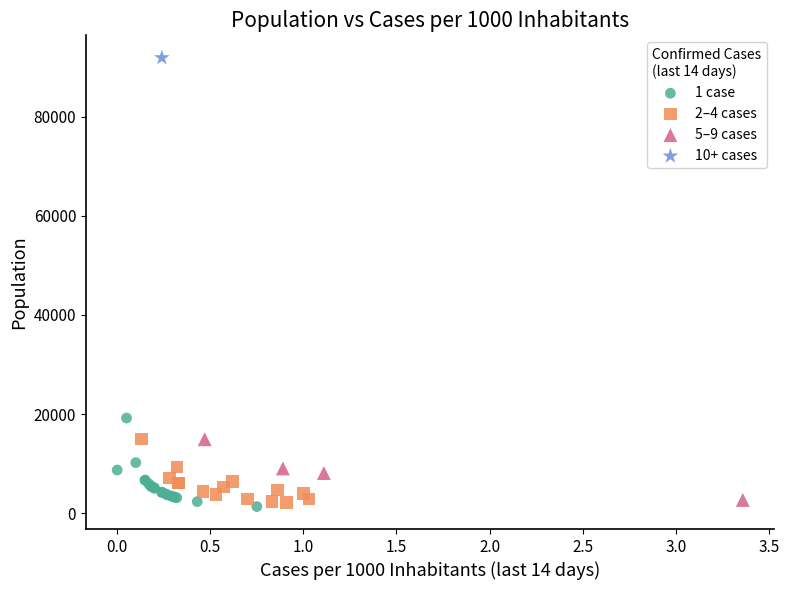

Which series reaches the minimum Y coordinate?

1 case